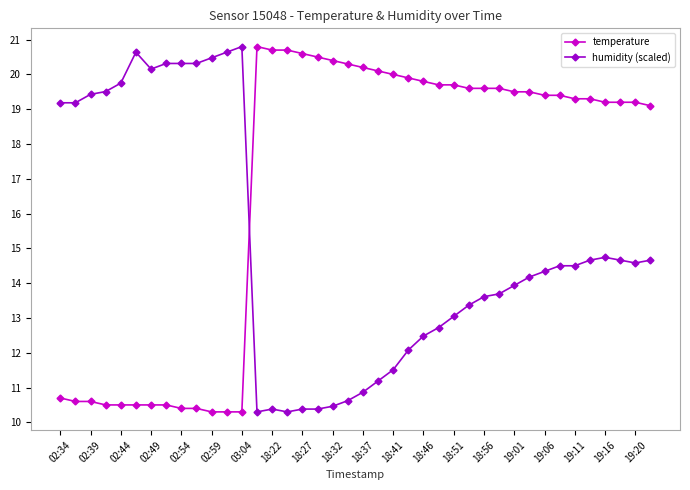

Count the number of data series in this chart.

2